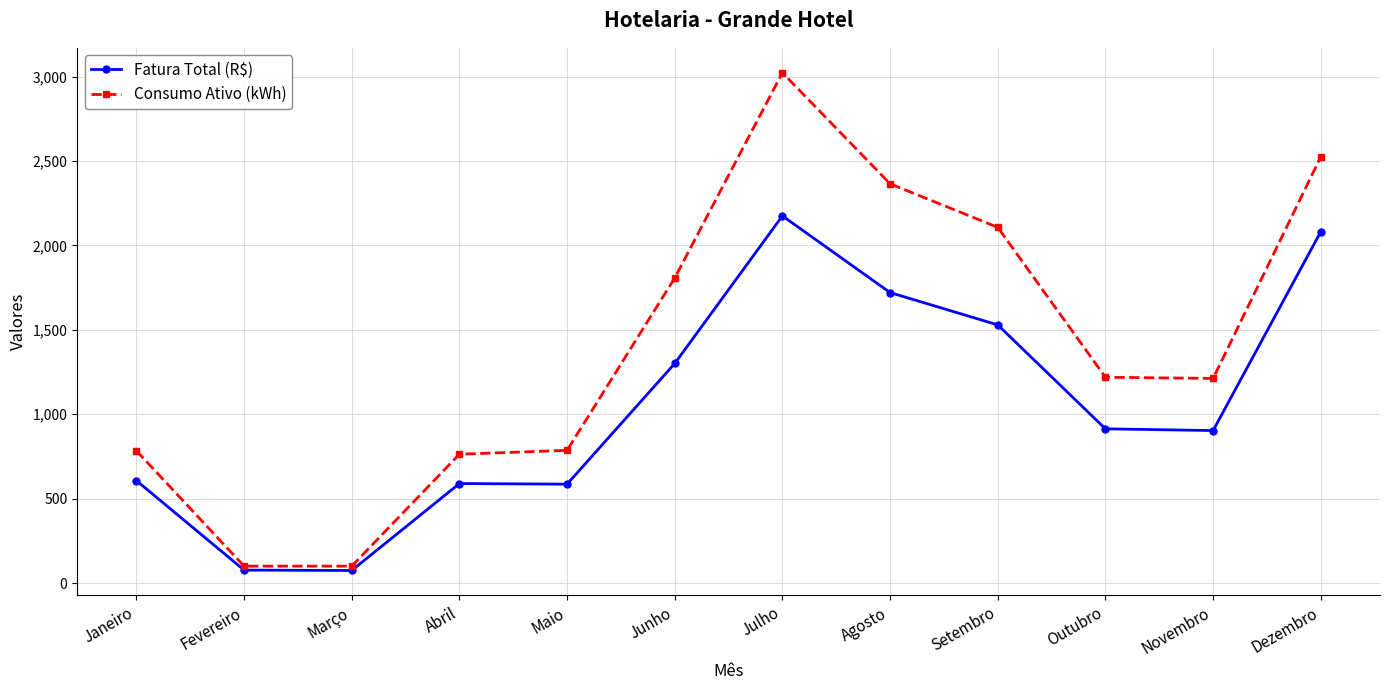

Does the chart display data point markers on the line(s)?

Yes